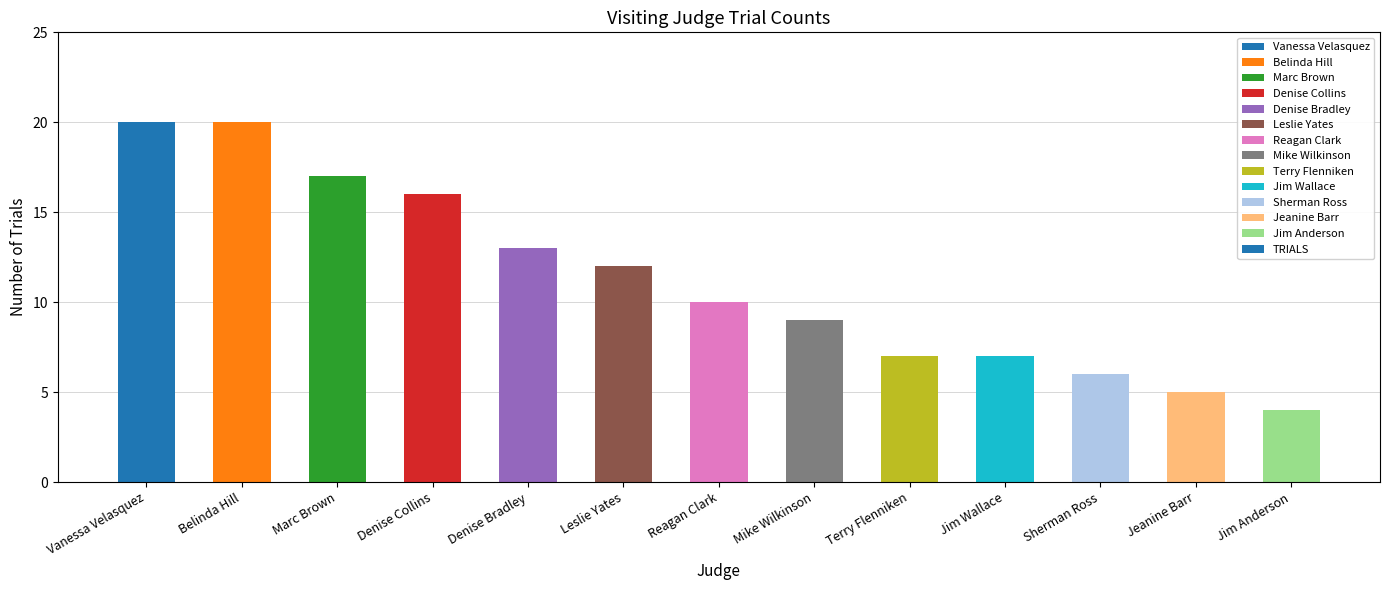

What is the smallest value displayed?

4